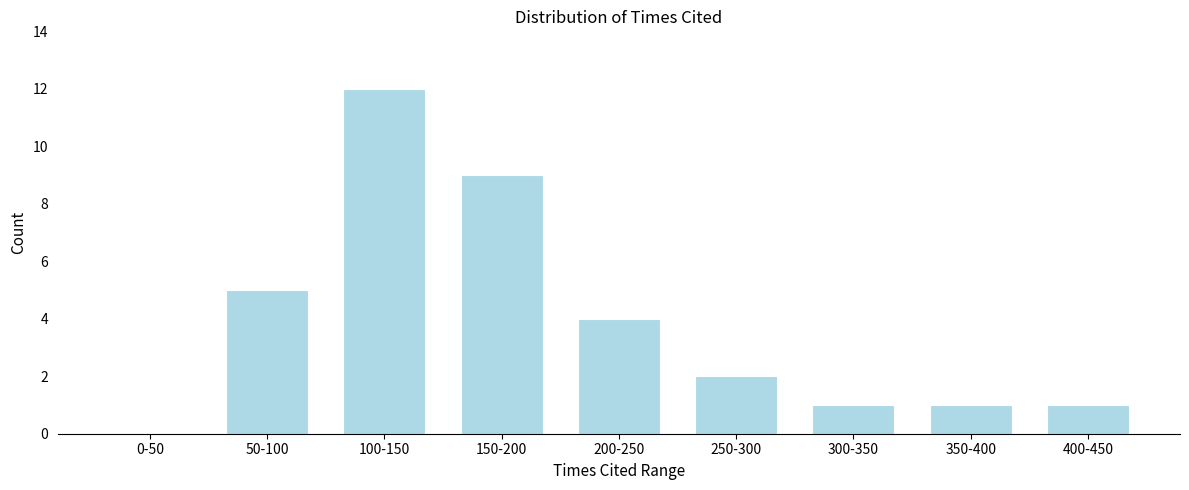

Reading left to right, extract all data points from this chart.

0-50=0	50-100=5	100-150=12	150-200=9	200-250=4	250-300=2	300-350=1	350-400=1	400-450=1